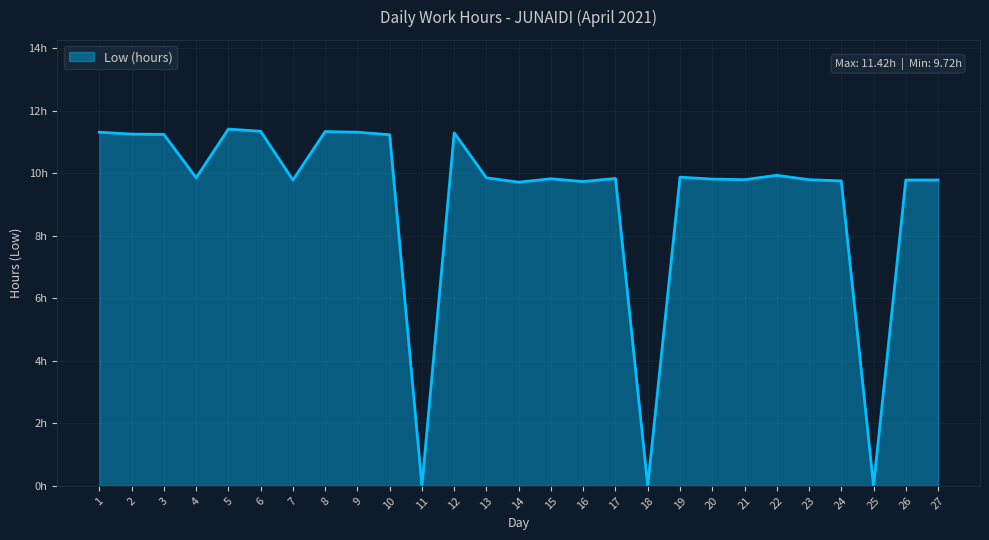

Does the chart display data point markers on the line(s)?

No